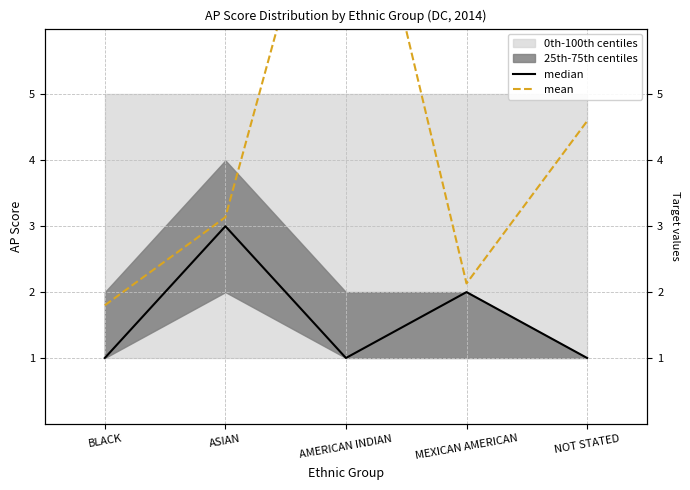

Where is median nearest to the value 2?

MEXICAN AMERICAN